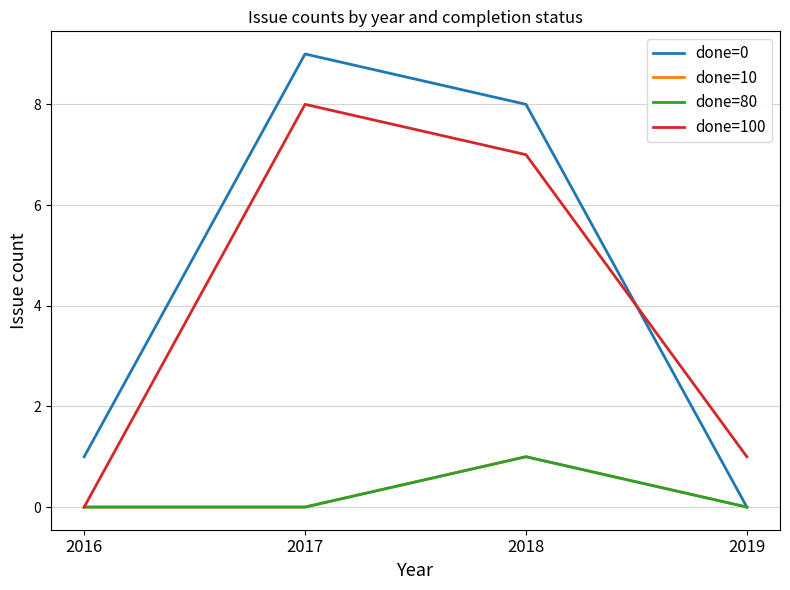

Which series has the widest spread of values?

done=0